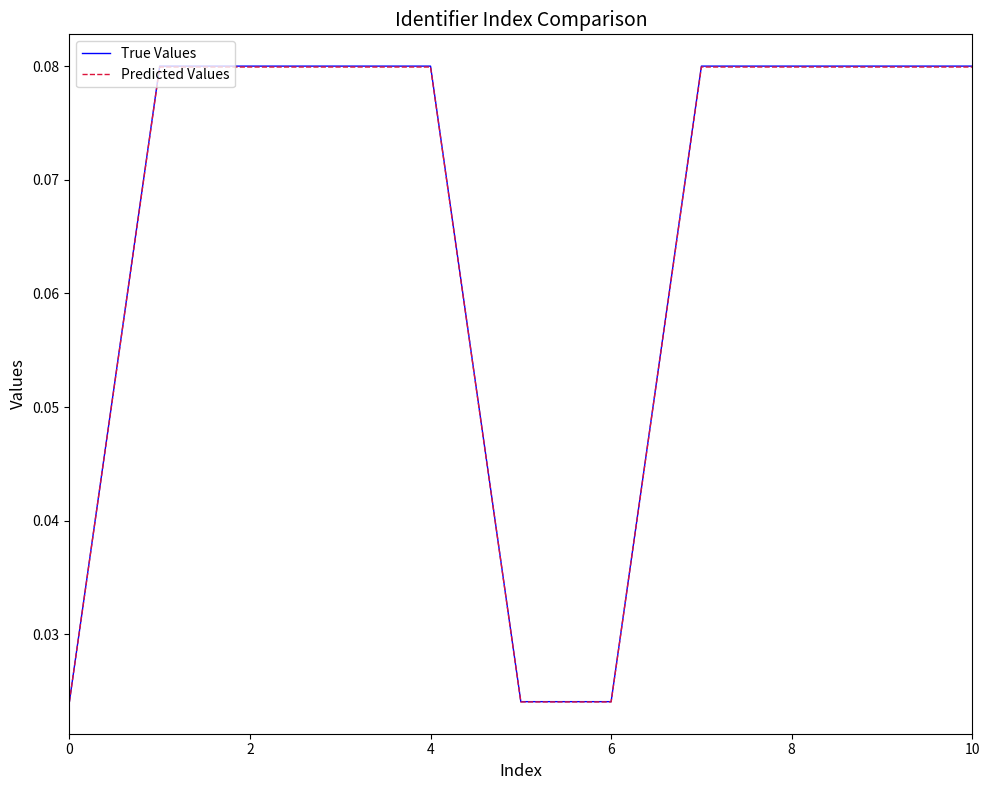

Does the chart display data point markers on the line(s)?

No